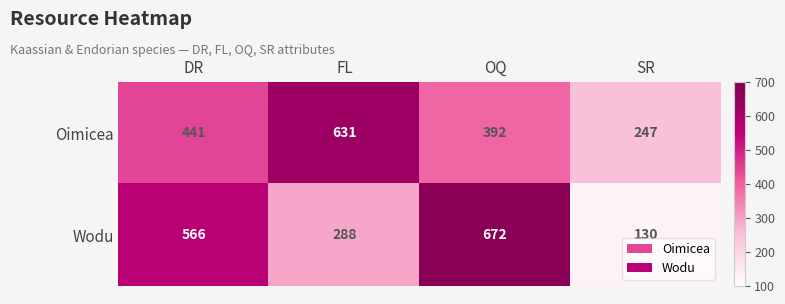

What is the maximum value for Wodu?

672